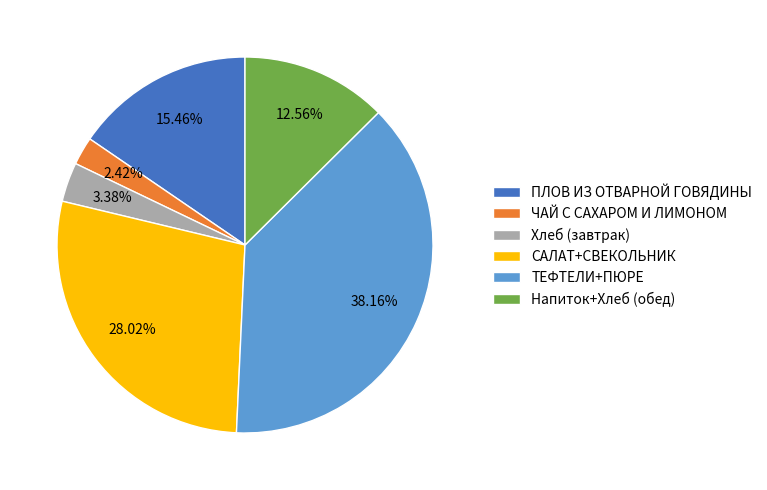

Which slice is the smallest?

ЧАЙ С САХАРОМ И ЛИМОНОМ